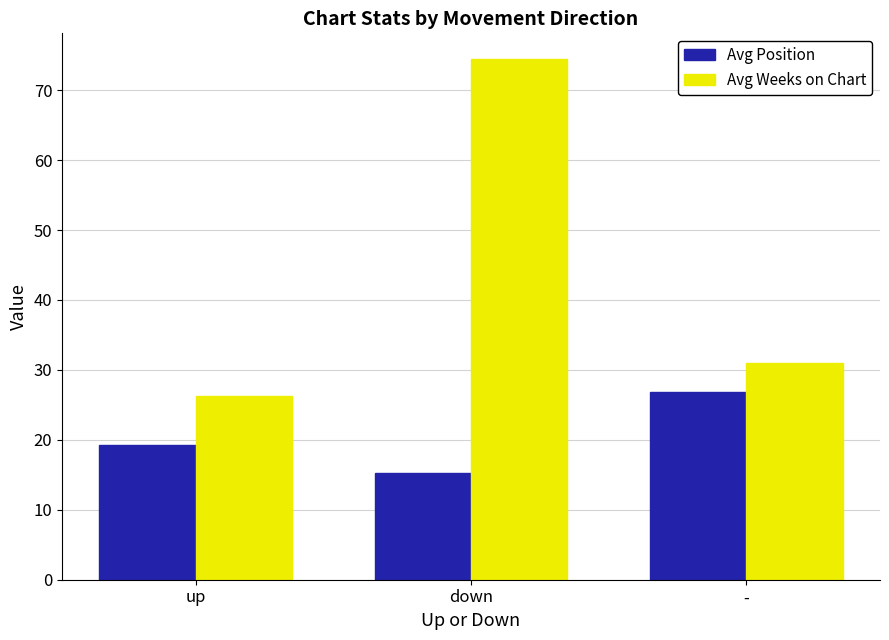

The Avg Position series shows 19.3 at up. True or false?

True